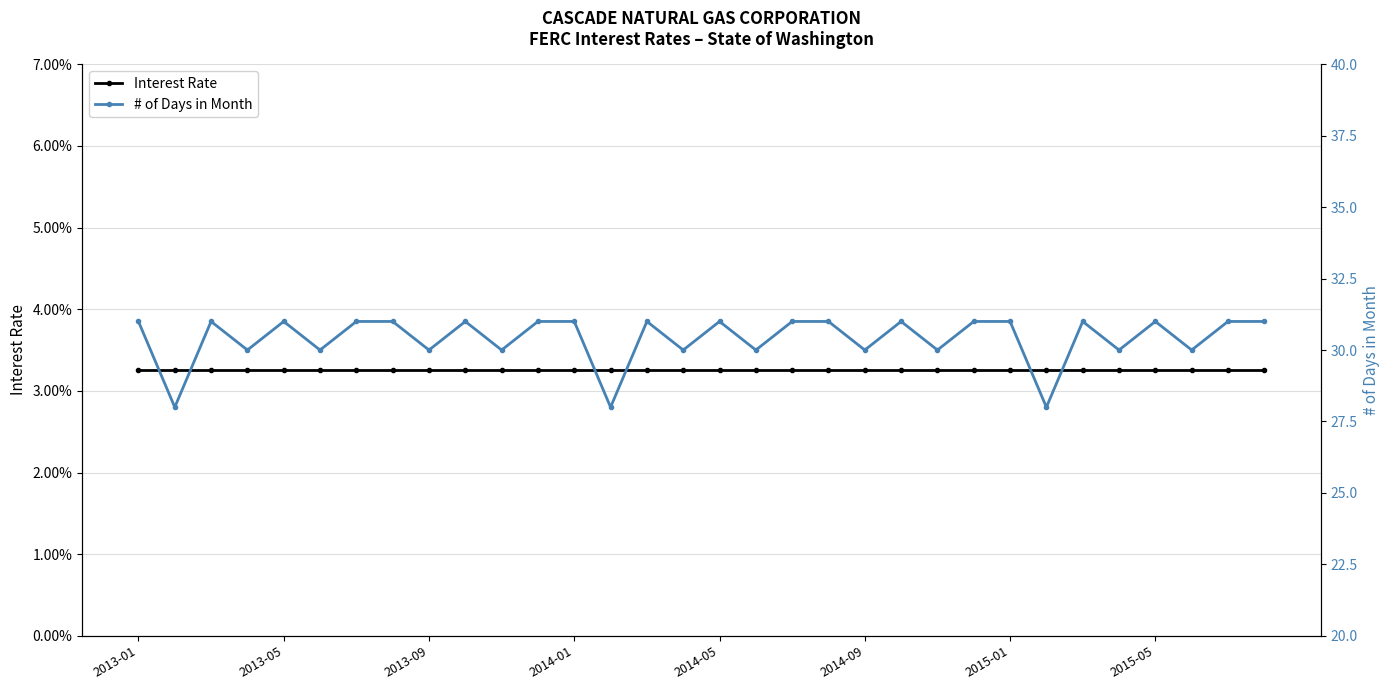

Reading right to left, list all the values displayed in this chart.

Interest Rate: 0.0	0.0	0.0	0.0	0.0	0.0	0.0	0.0	0.0	0.0	0.0	0.0	0.0	0.0	0.0	0.0	0.0	0.0	0.0	0.0	0.0	0.0	0.0	0.0	0.0	0.0	0.0	0.0	0.0	0.0	0.0	0.0
# of Days in Month: 31.0	31.0	30.0	31.0	30.0	31.0	28.0	31.0	31.0	30.0	31.0	30.0	31.0	31.0	30.0	31.0	30.0	31.0	28.0	31.0	31.0	30.0	31.0	30.0	31.0	31.0	30.0	31.0	30.0	31.0	28.0	31.0